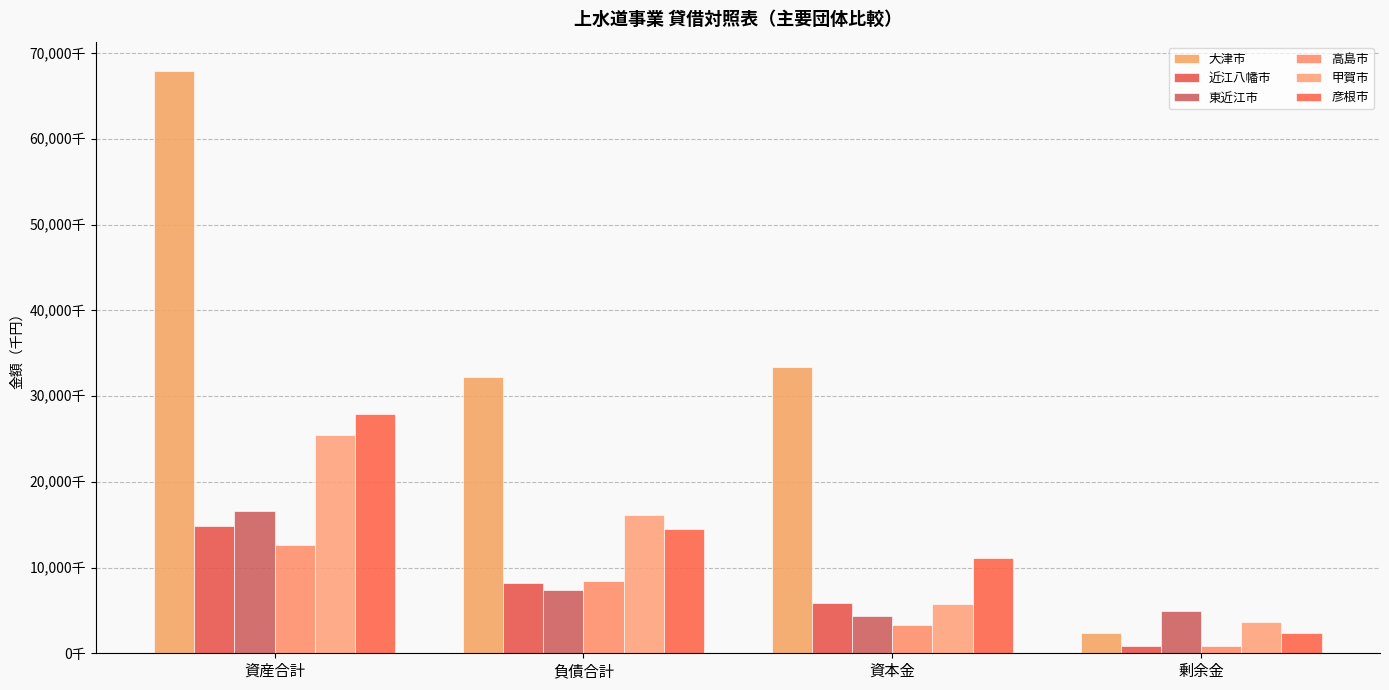

At which category is the sum across all series the highest?

資産合計